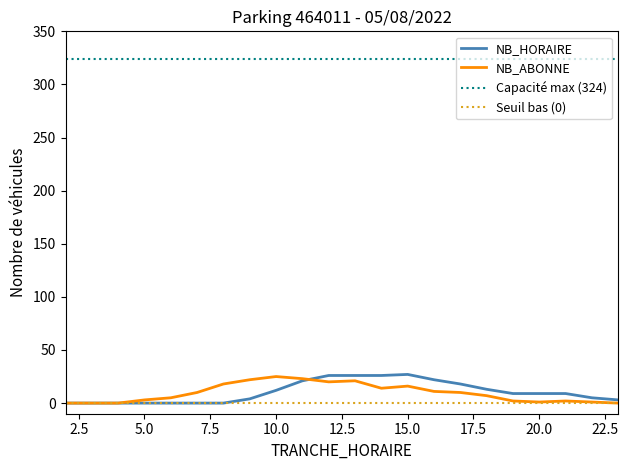

True or false: NB_HORAIRE and Capacité max (324) cross at least once.

False